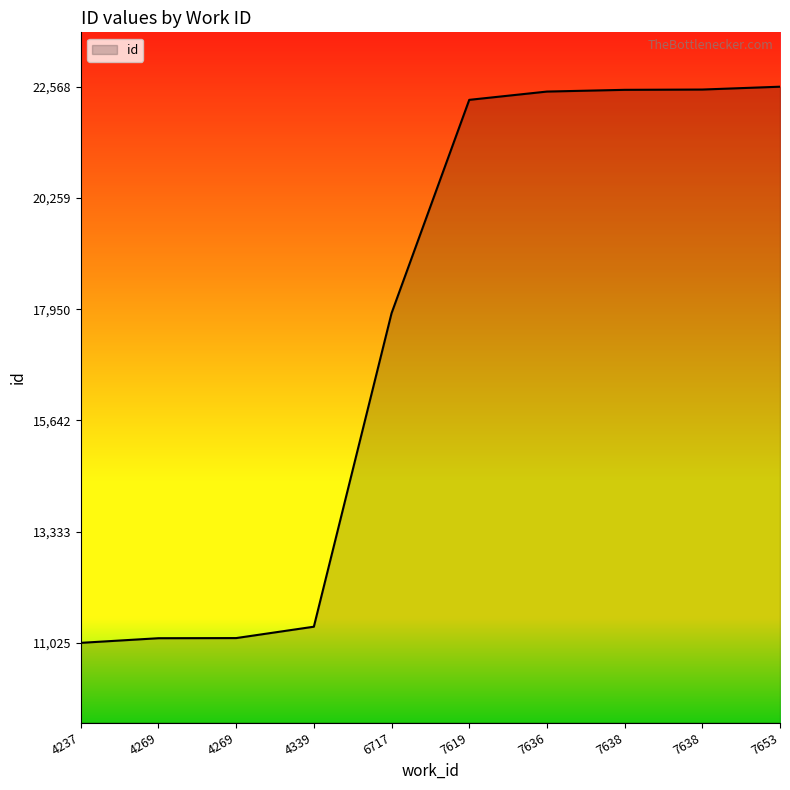

What is the greatest value displayed?

22568